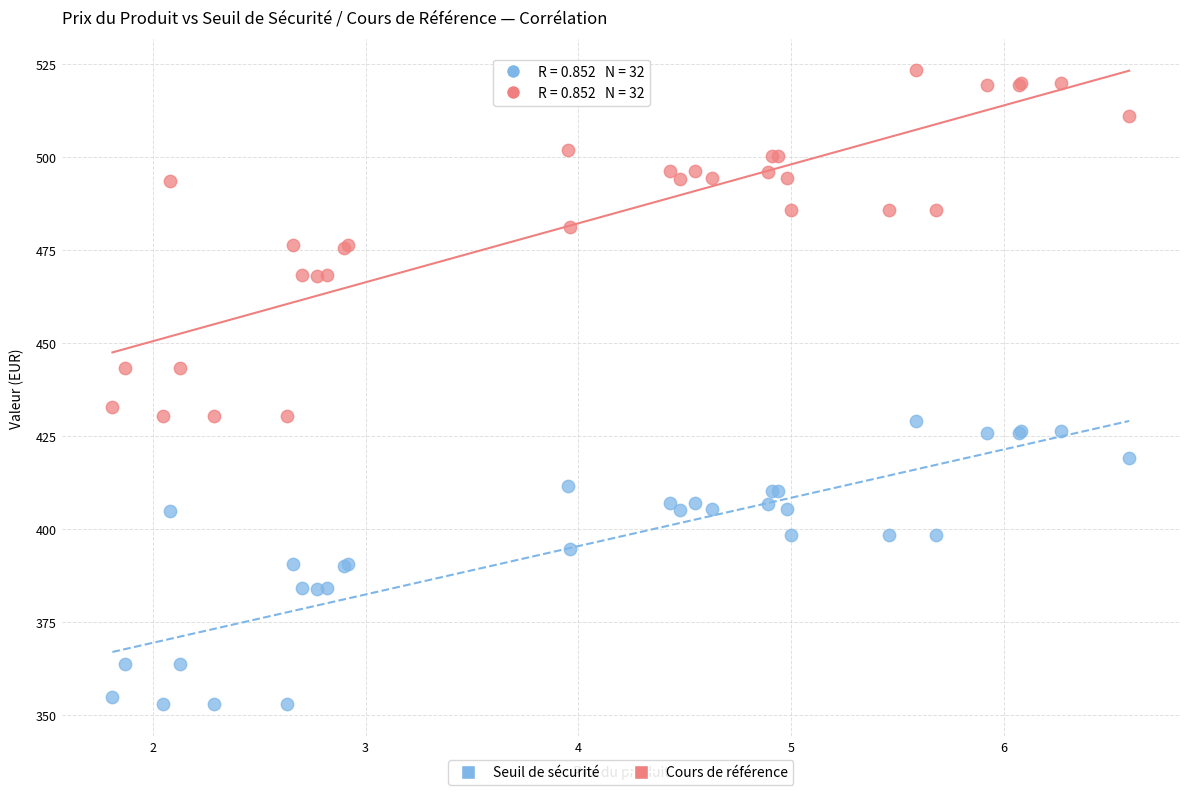

Which series contains the lowest Y value?

Seuil de sécurité